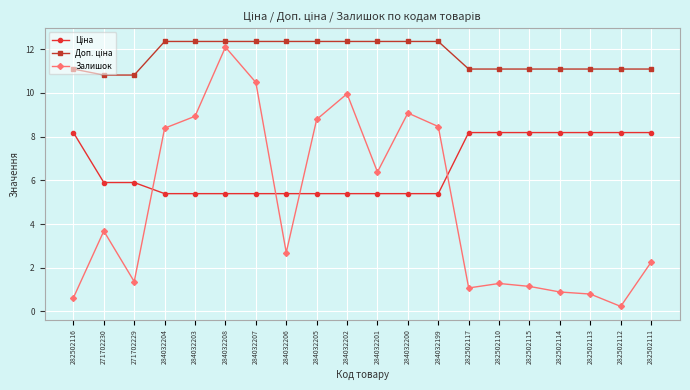

True or false: Залишок has a value of 1.7 at 271702230.

False